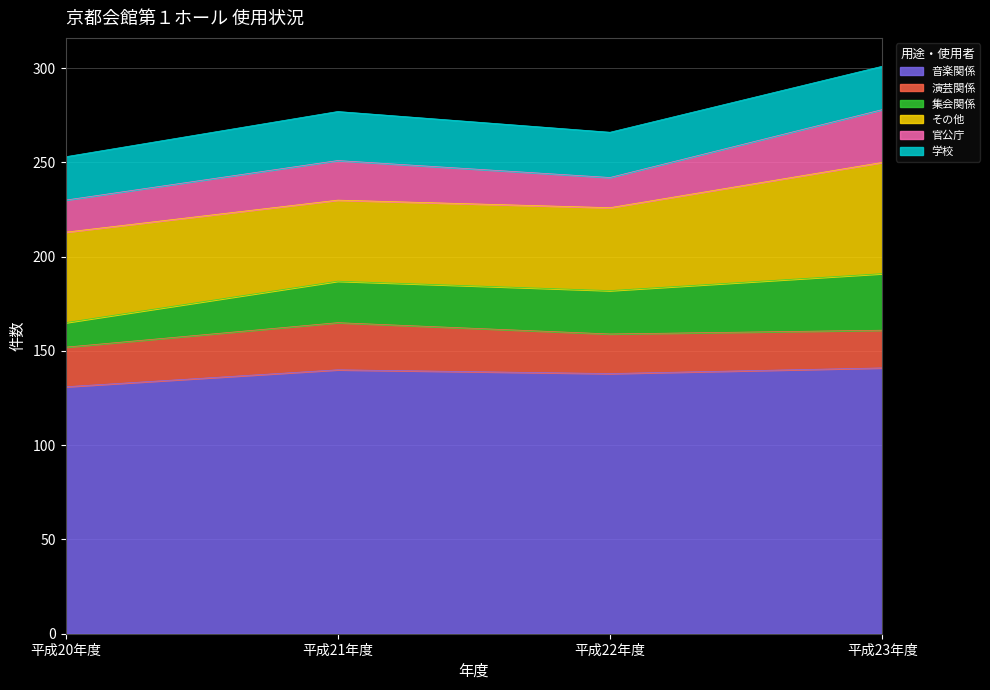

What is the label of the 4th point from the right?

平成20年度